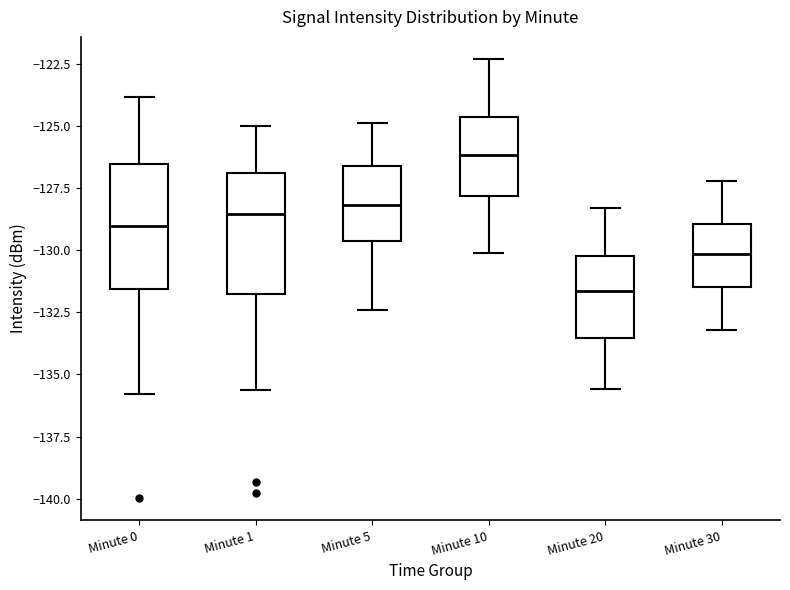

Where does the median line of the box for Minute 10 sit on the y-axis? The values are not printed on the chart, so give them approximately, as read against the axis.

-126.0